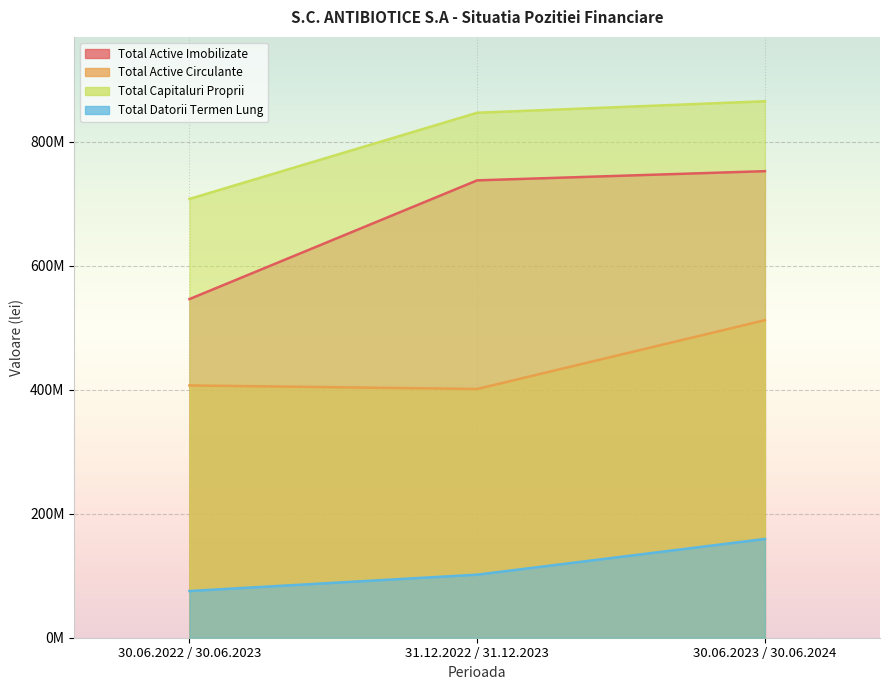

Rank the categories by Total Datorii Termen Lung value from highest to lowest.

30.06.2023 / 30.06.2024, 31.12.2022 / 31.12.2023, 30.06.2022 / 30.06.2023